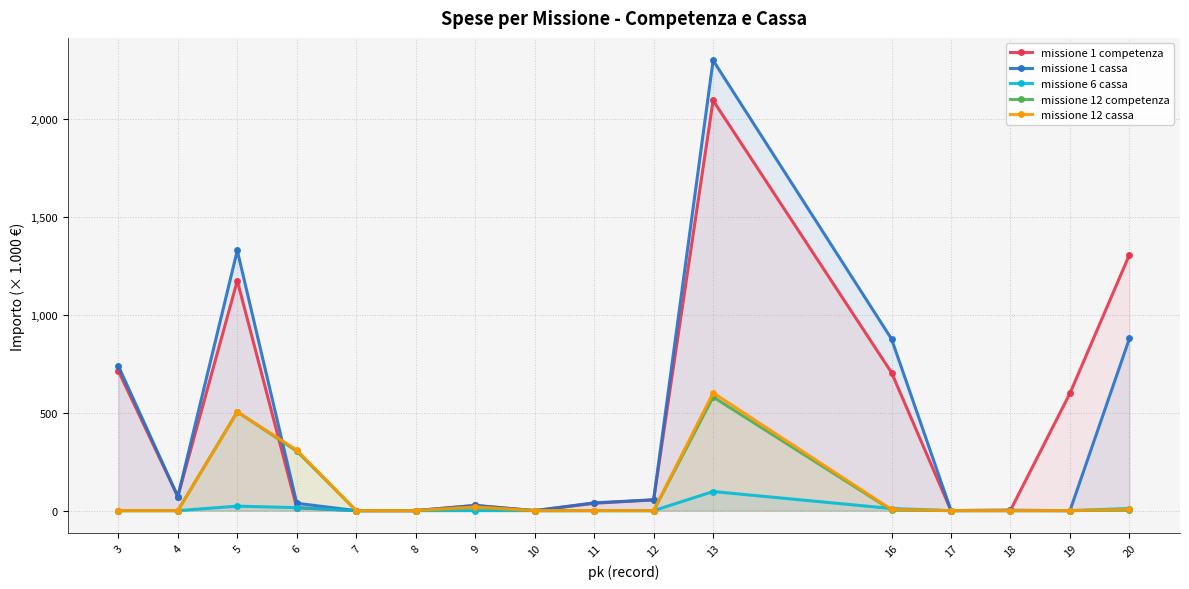

How many values in missione 1 competenza are above zero?

13